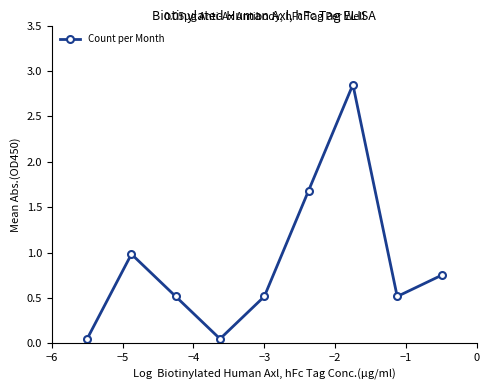

What is the average value?

0.9